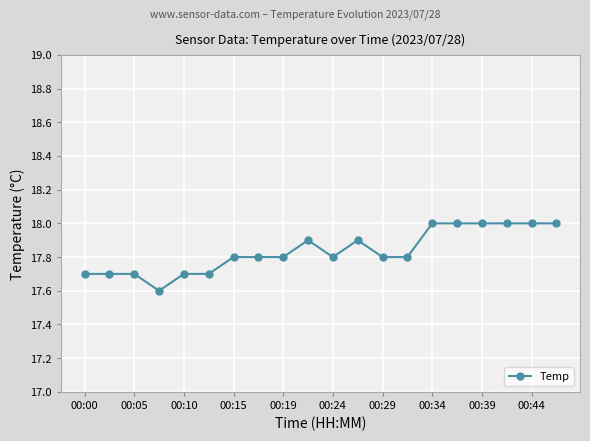

What is the difference between the maximum and second lowest values?

0.3